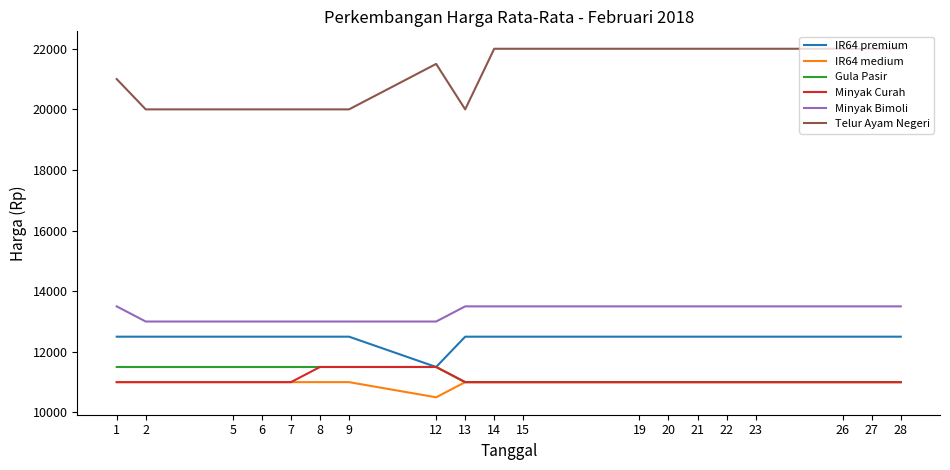

What is the difference between the highest and lowest values at 12?

11000